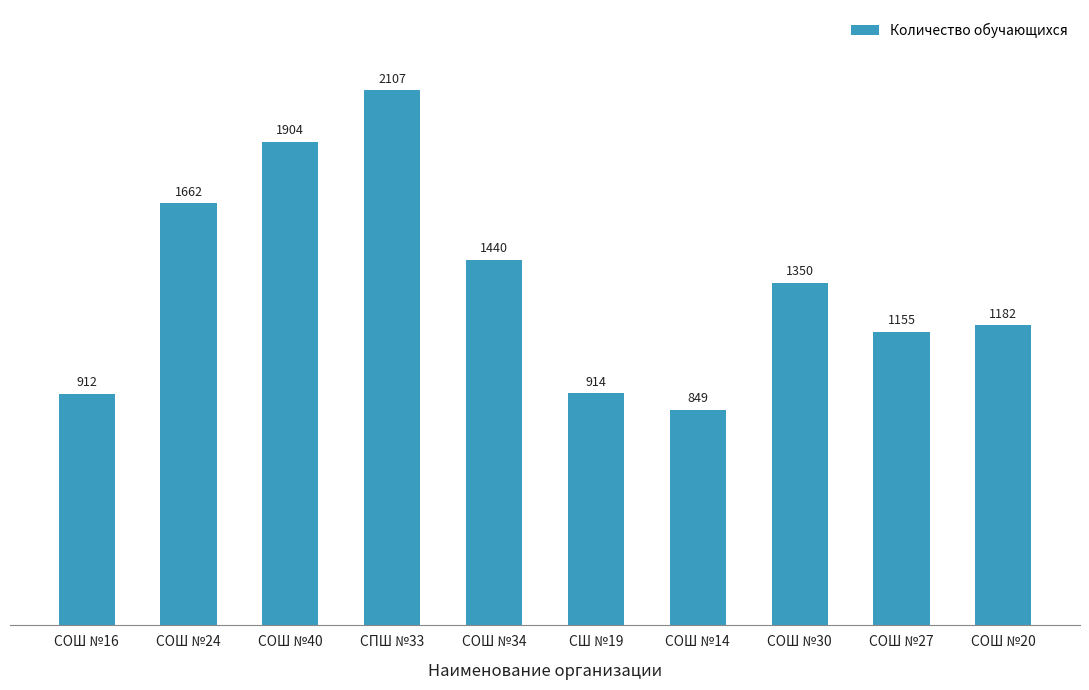

Are the bars horizontal?

No